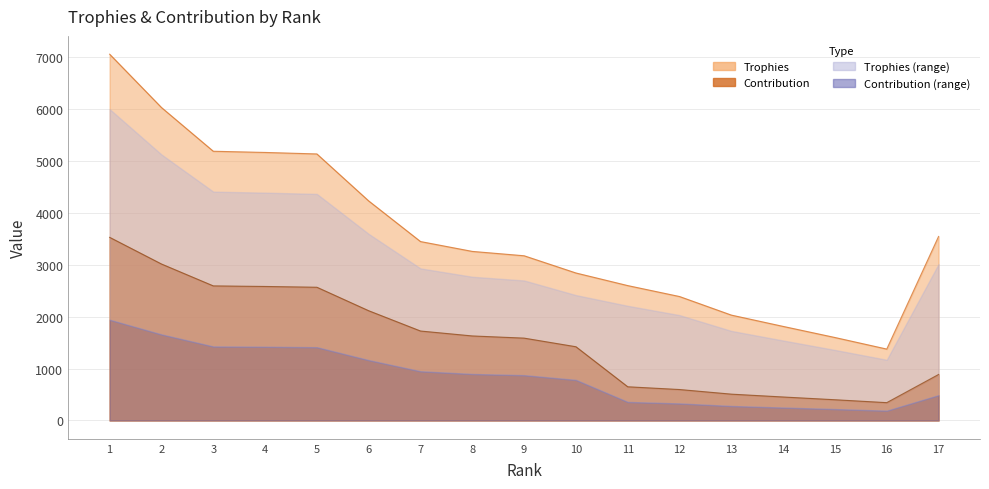

How many interior local valleys does the Trophies series have?

1